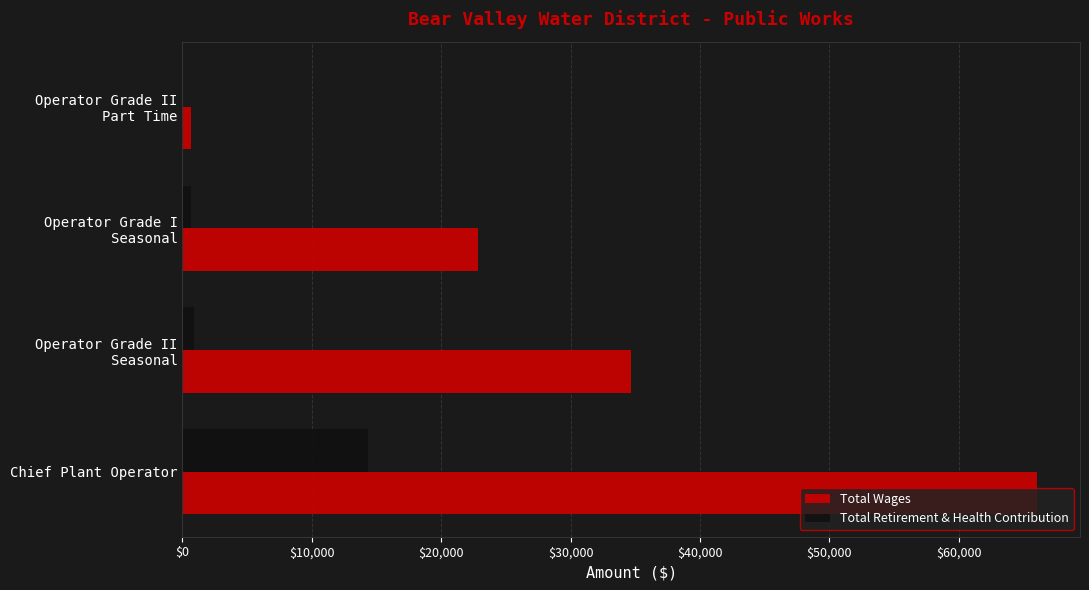

At which category is the sum across all series the highest?

Chief Plant Operator